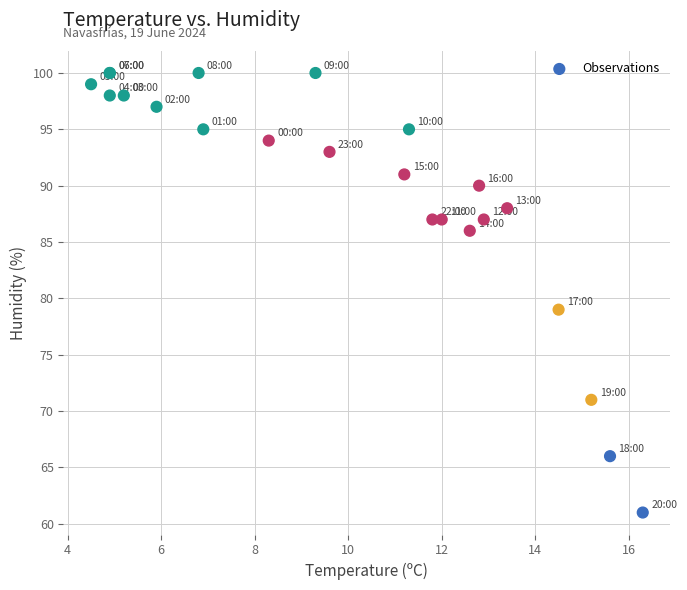

What Y value in the scatter plot is closest to 80?

79